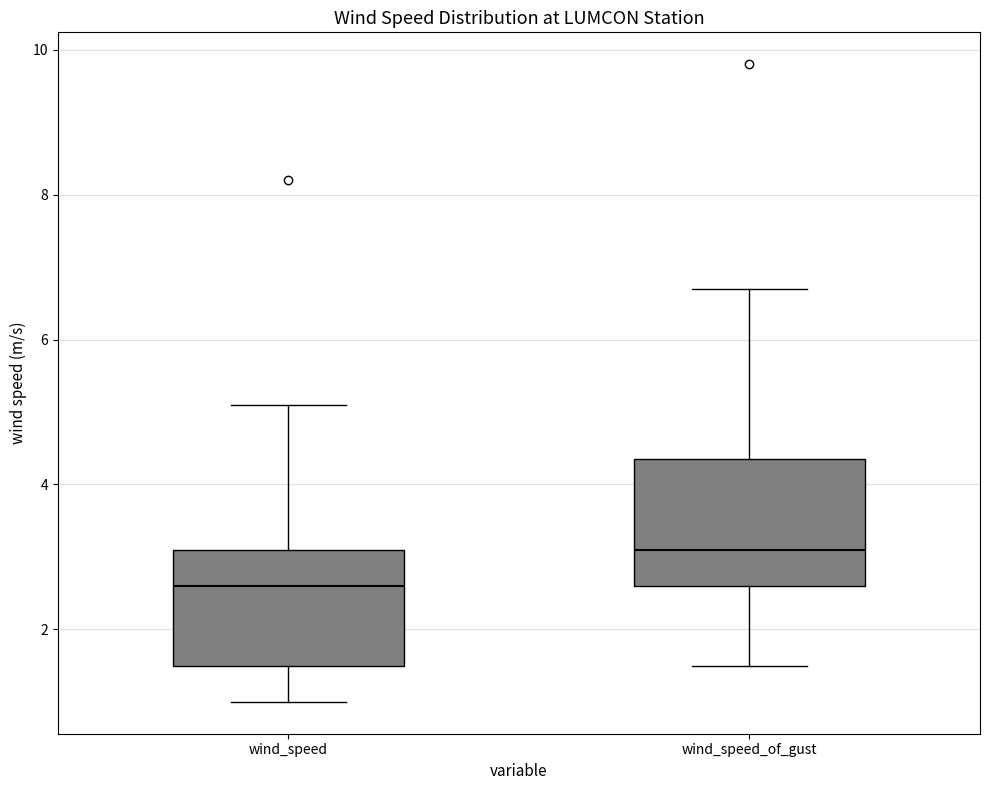

Reading left to right, read every box against the y-axis: the position of its median line, the range the box covers, and the ends of its whiskers. The values are not printed on the chart, so give them approximately, as read against the axis.

wind_speed: median 2.6, box 1.6 to 3.2, whiskers 1.0 to 5.2
wind_speed_of_gust: median 3.2, box 2.6 to 4.4, whiskers 1.6 to 6.8